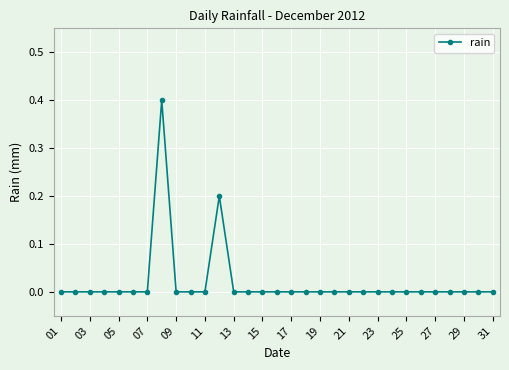

What is the greatest value displayed?

0.4